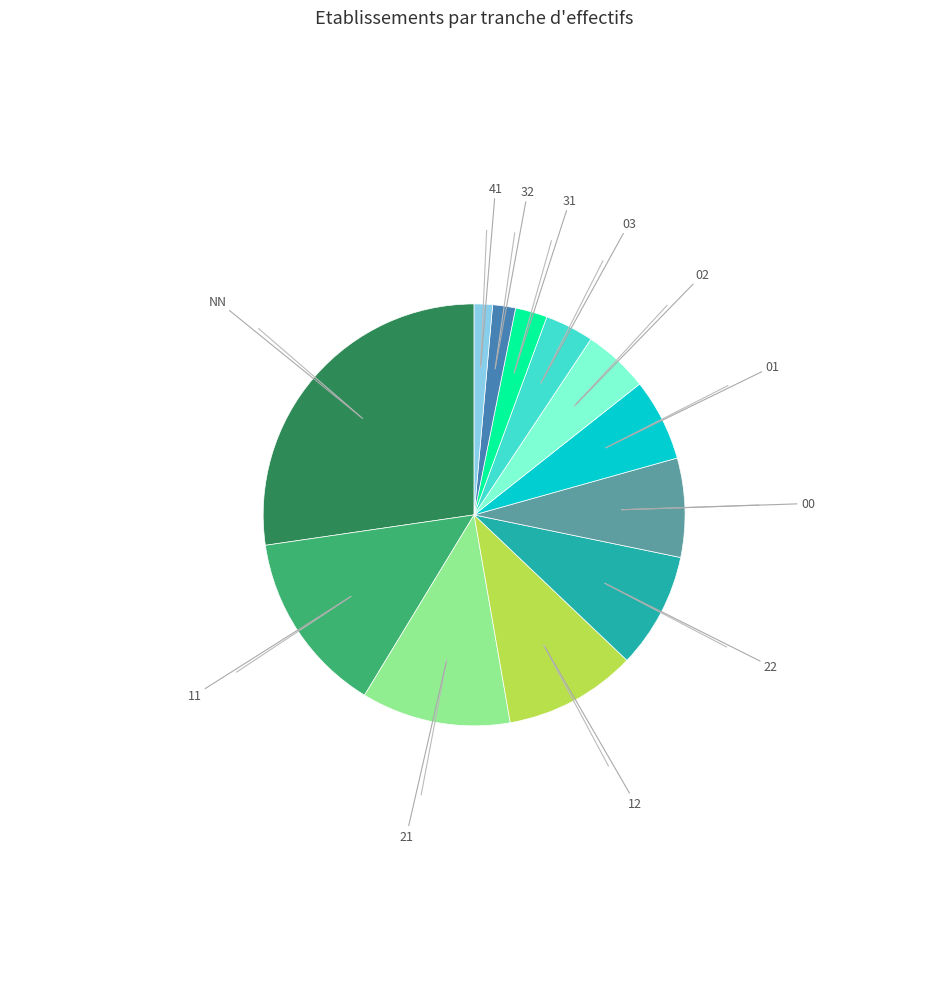

Is there any slice that represents more than half of the pie?

No